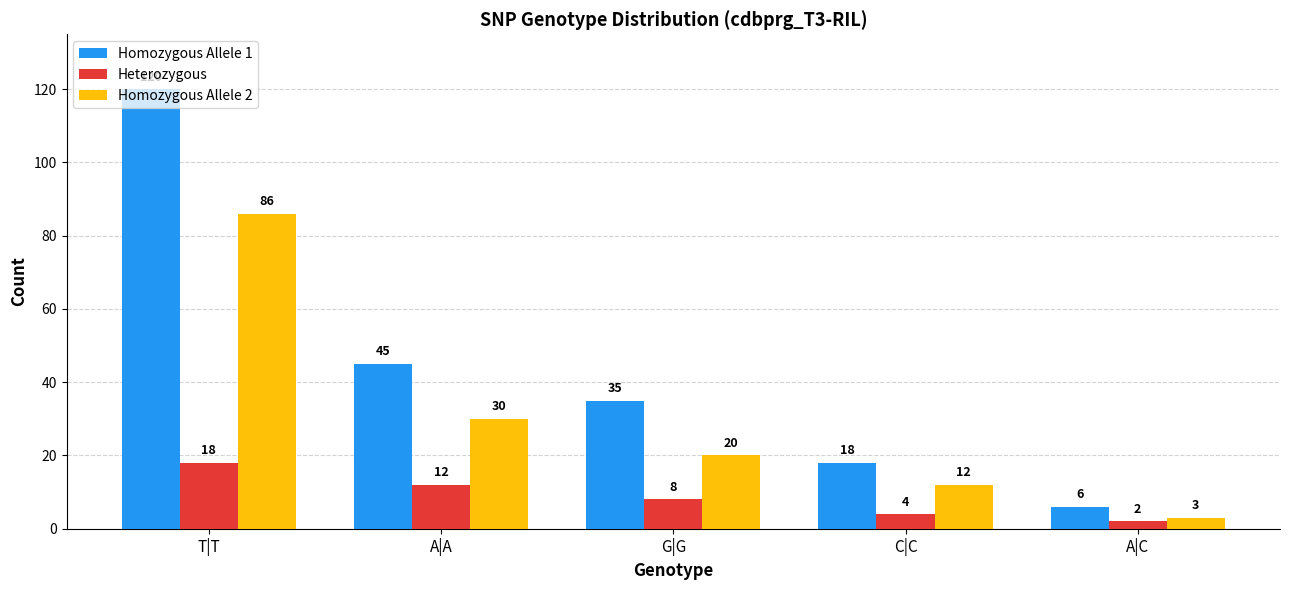

Reading left to right, list all the values displayed in this chart.

Homozygous Allele 1: 120	45	35	18	6
Heterozygous: 18	12	8	4	2
Homozygous Allele 2: 86	30	20	12	3